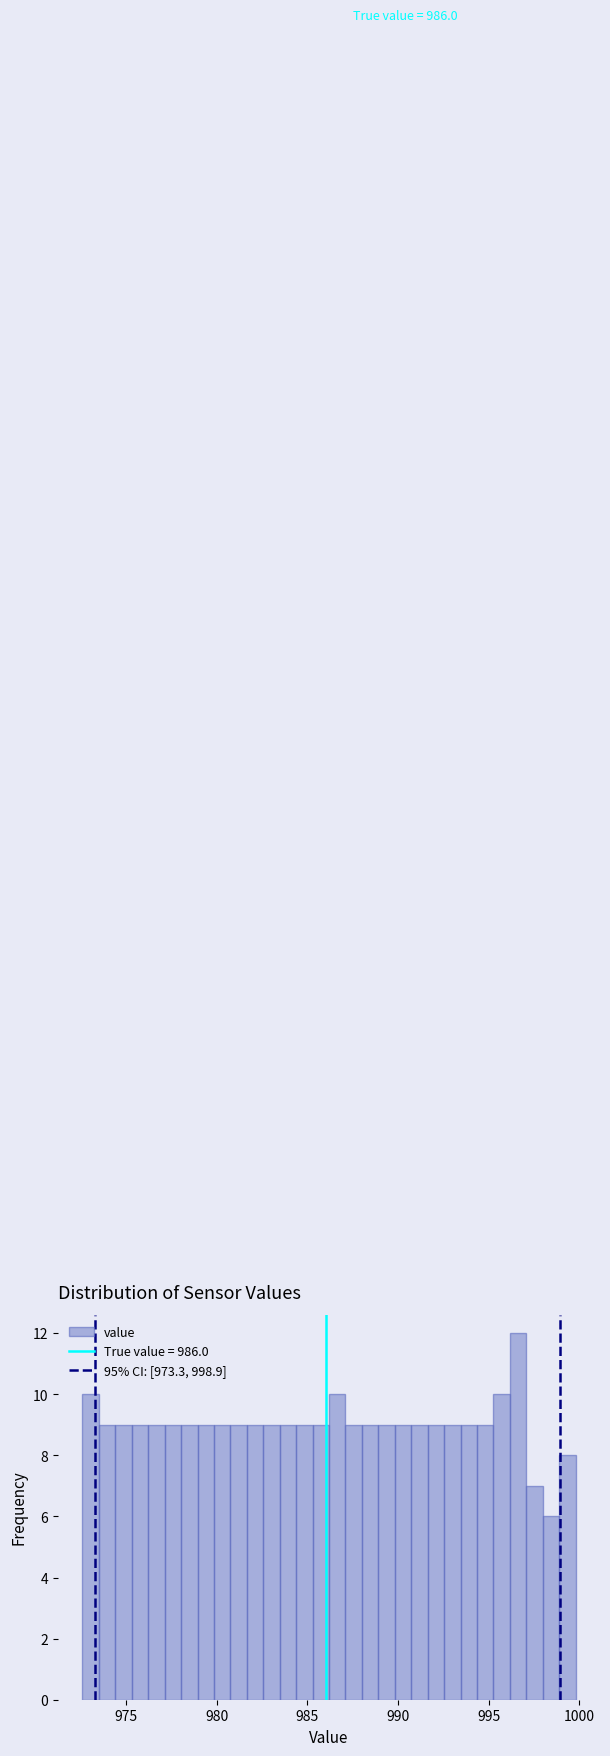

Read against the x-axis, roughly where is the centre of the tallest bar?

996.5